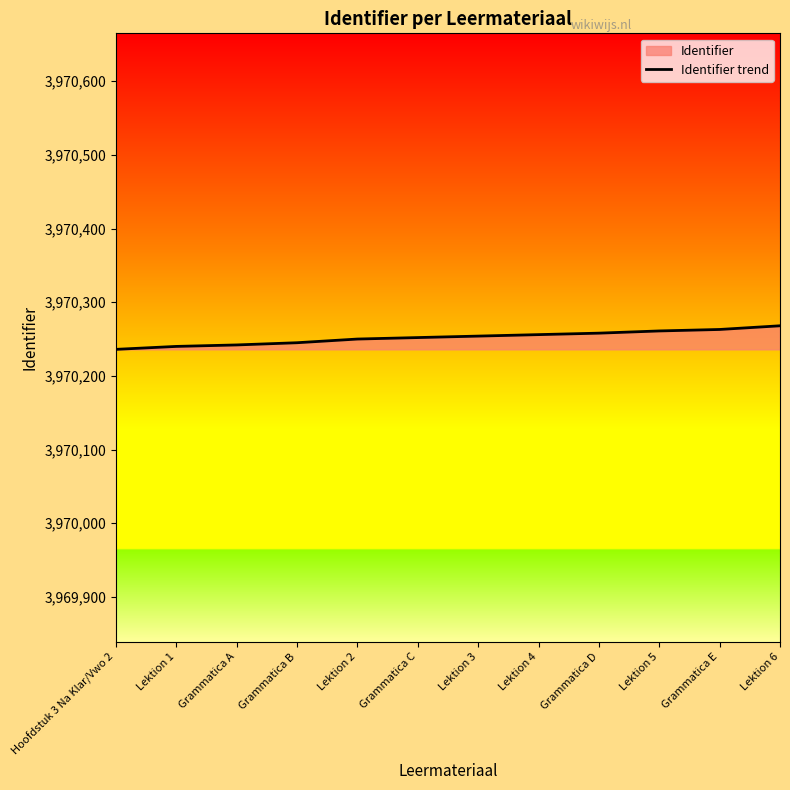

At which label is the value closest to 3970252?

Grammatica C